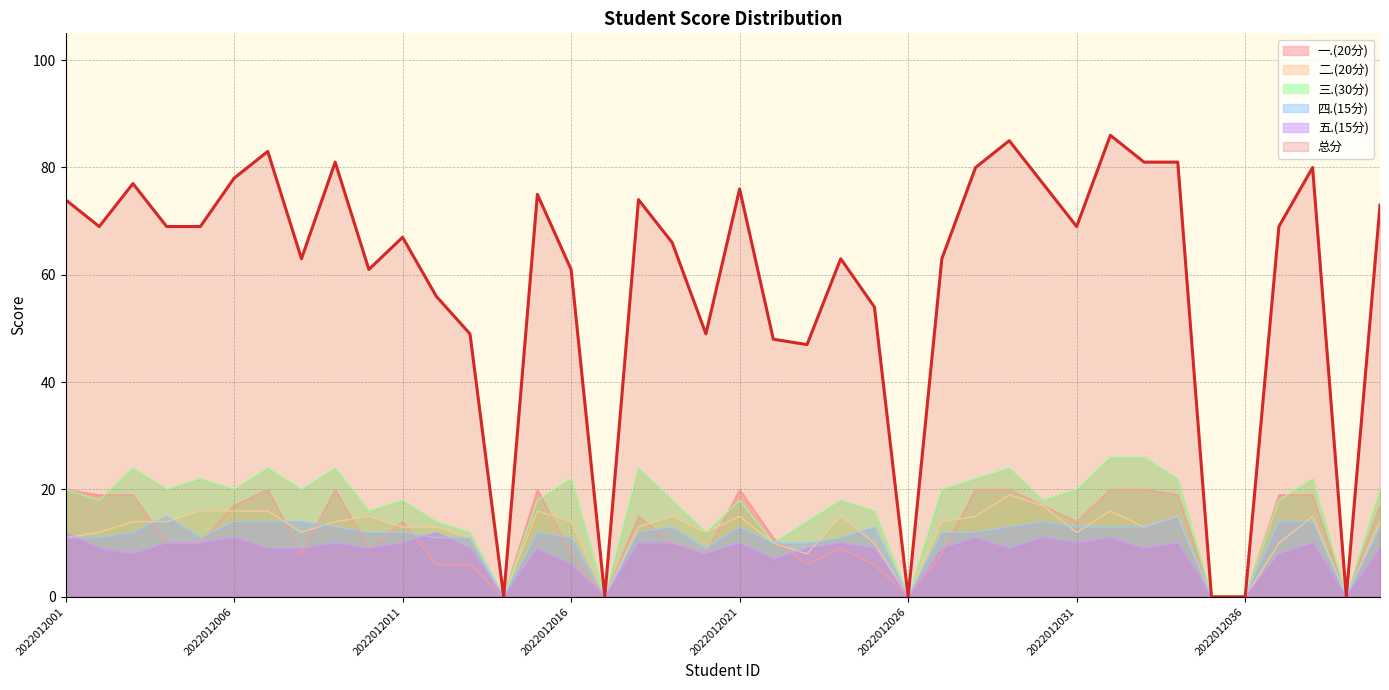

What is the value of the 总分 point at the 12th from the left?

56